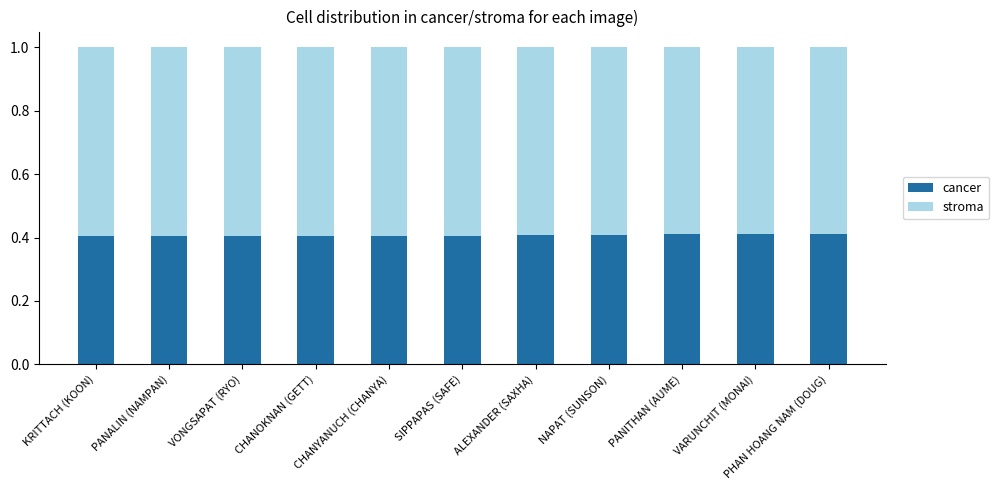

Does the chart contain any negative values?

No